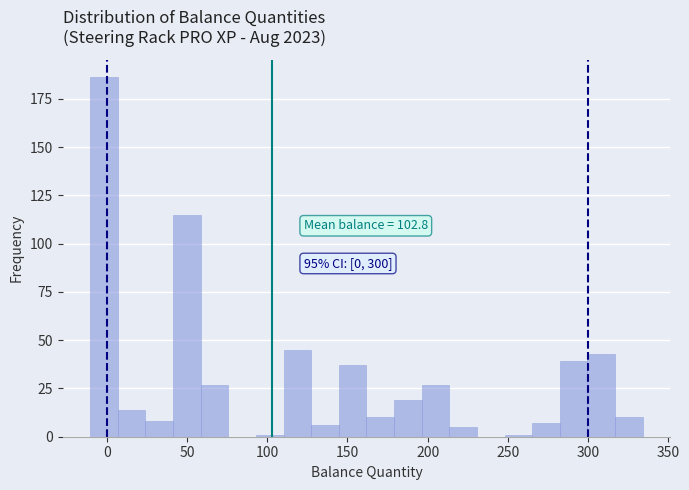

Around what value on the x-axis is the tallest bar? Give the approximate position of its centre, as read against the axis.

0